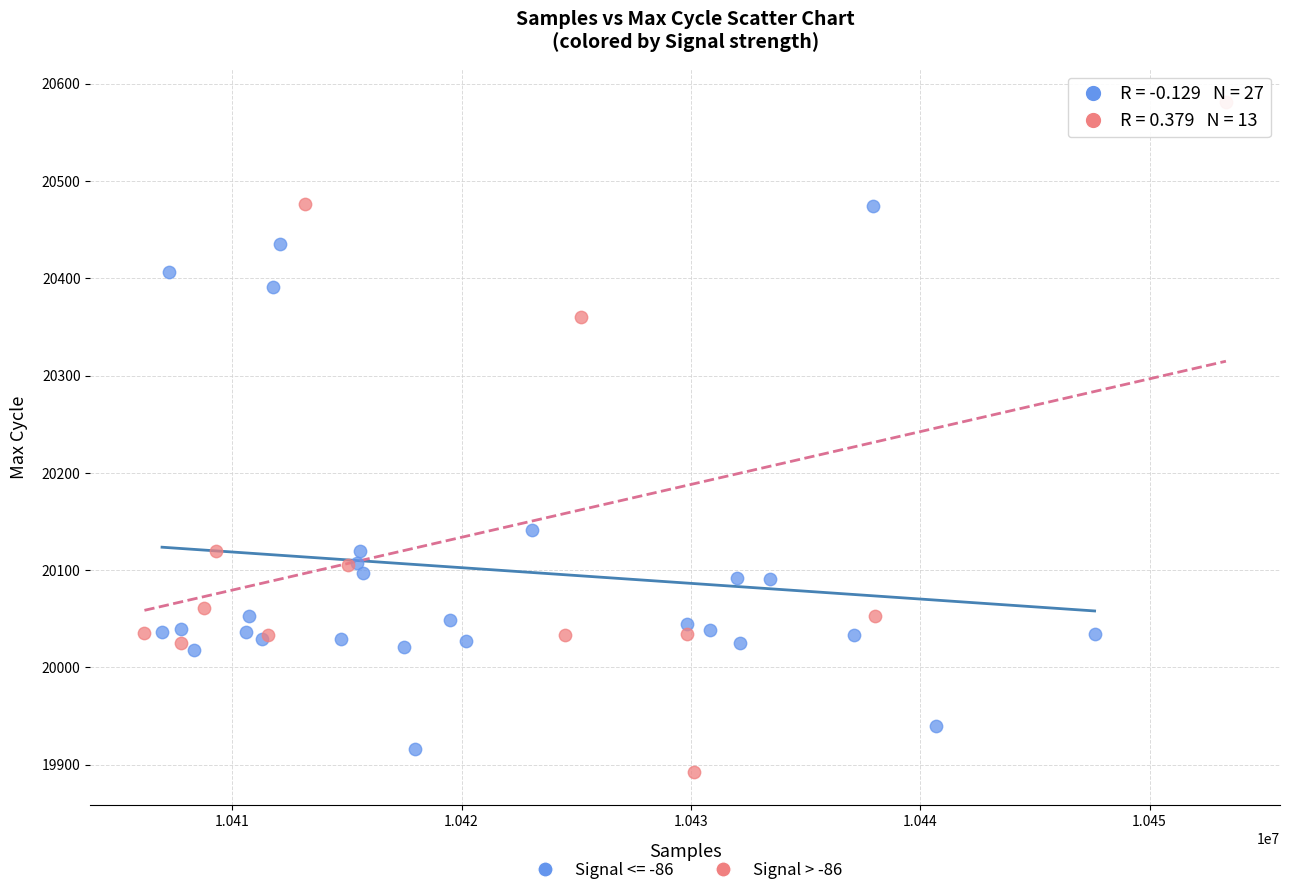

Which series reaches the maximum Y coordinate?

Signal > -86